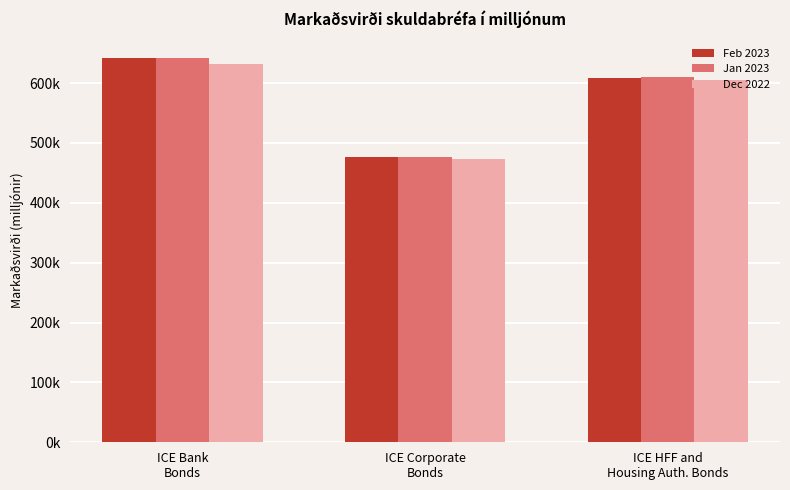

The value of Dec 2022 at ICE Bank
Bonds is 880122.7. True or false?

False